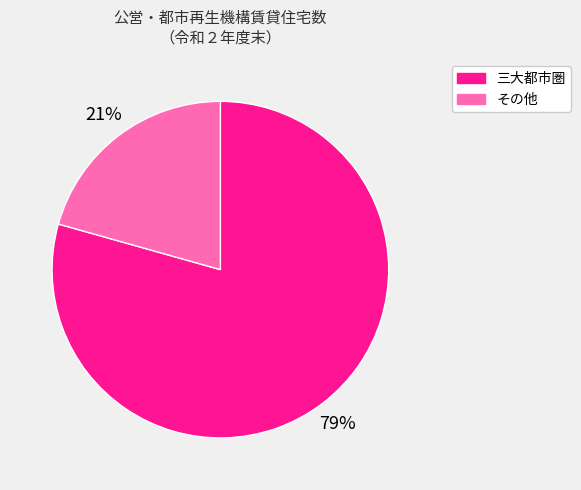

Rank the categories by value from highest to lowest.

三大都市圏, その他